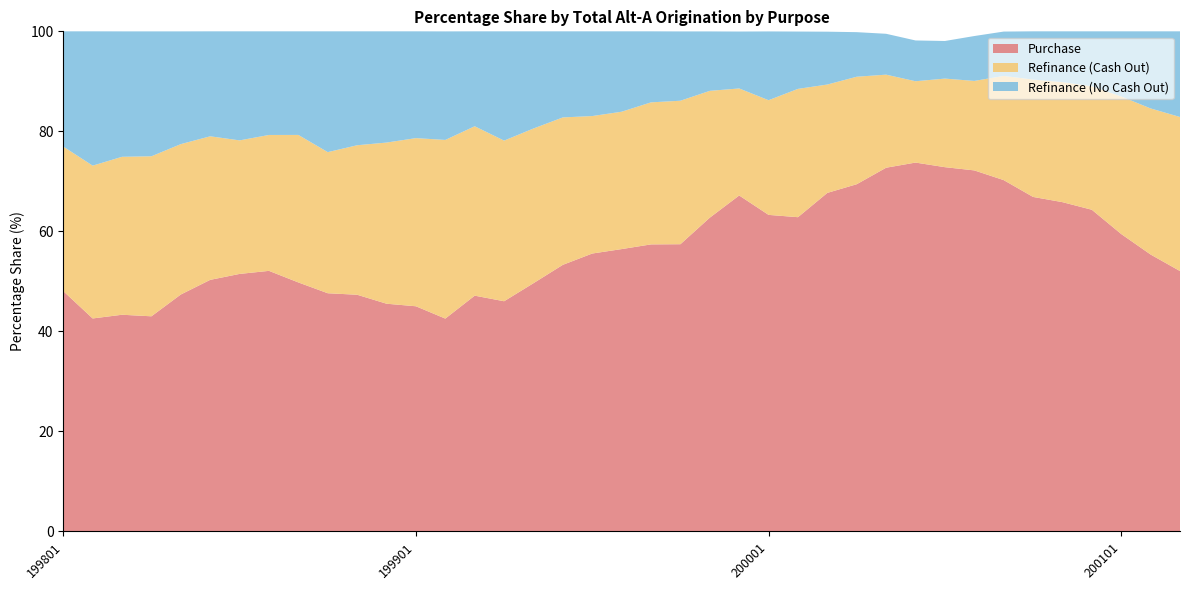

Reading right to left, list all the values displayed in this chart.

Purchase: 52.1	55.4	59.5	64.3	65.8	66.9	70.2	72.2	72.8	73.8	72.7	69.4	67.7	62.8	63.3	67.2	62.7	57.4	57.4	56.5	55.6	53.3	49.6	46.0	47.1	42.6	45.0	45.5	47.3	47.6	49.8	52.1	51.5	50.3	47.4	43.0	43.3	42.6	48.0
Refinance (Cash Out): 30.8	29.2	27.5	24.7	24.0	23.5	20.8	17.9	17.7	16.3	18.6	21.5	21.7	25.7	22.9	21.4	25.4	28.7	28.4	27.5	27.5	29.5	30.9	32.1	33.9	35.7	33.6	32.2	29.9	28.2	29.5	27.2	26.7	28.7	30.1	32.0	31.6	30.6	28.9
Refinance (No Cash Out): 17.1	15.4	13.0	11.0	10.2	9.6	8.9	9.0	7.5	8.2	8.2	8.9	10.6	11.5	13.8	11.4	11.9	13.9	14.2	16.1	16.9	17.2	19.4	21.9	19.0	21.7	21.4	22.2	22.8	24.2	20.7	20.7	21.8	21.0	22.5	25.0	25.1	26.9	23.0